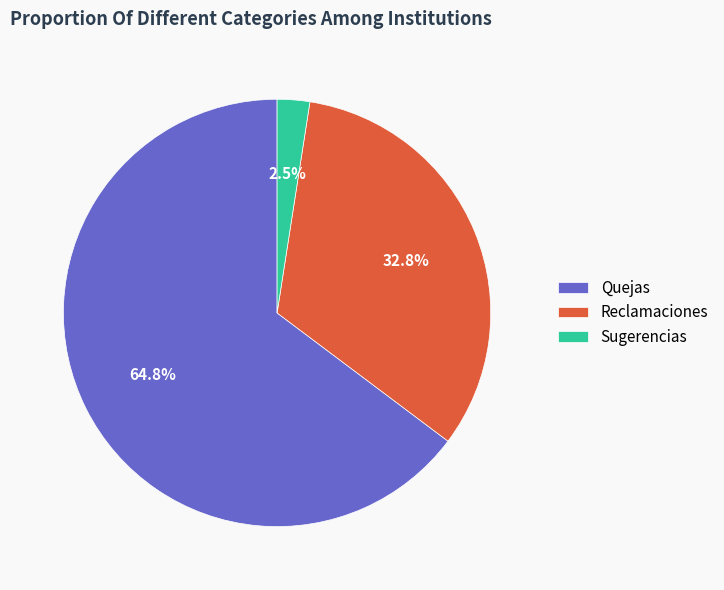

Is there a majority slice in this chart?

Yes